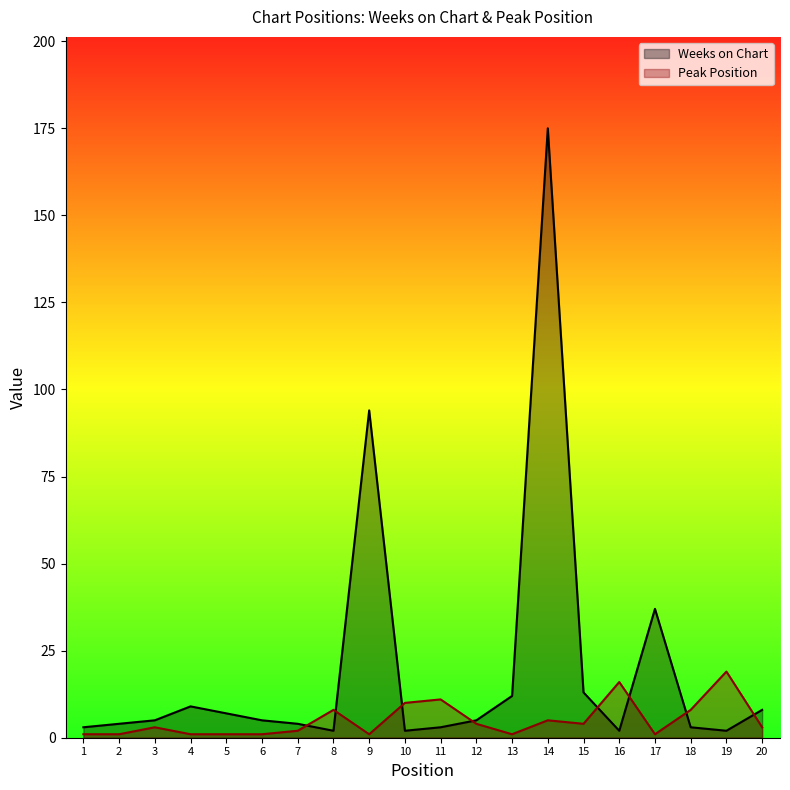

How many lines are shown in the chart?

2